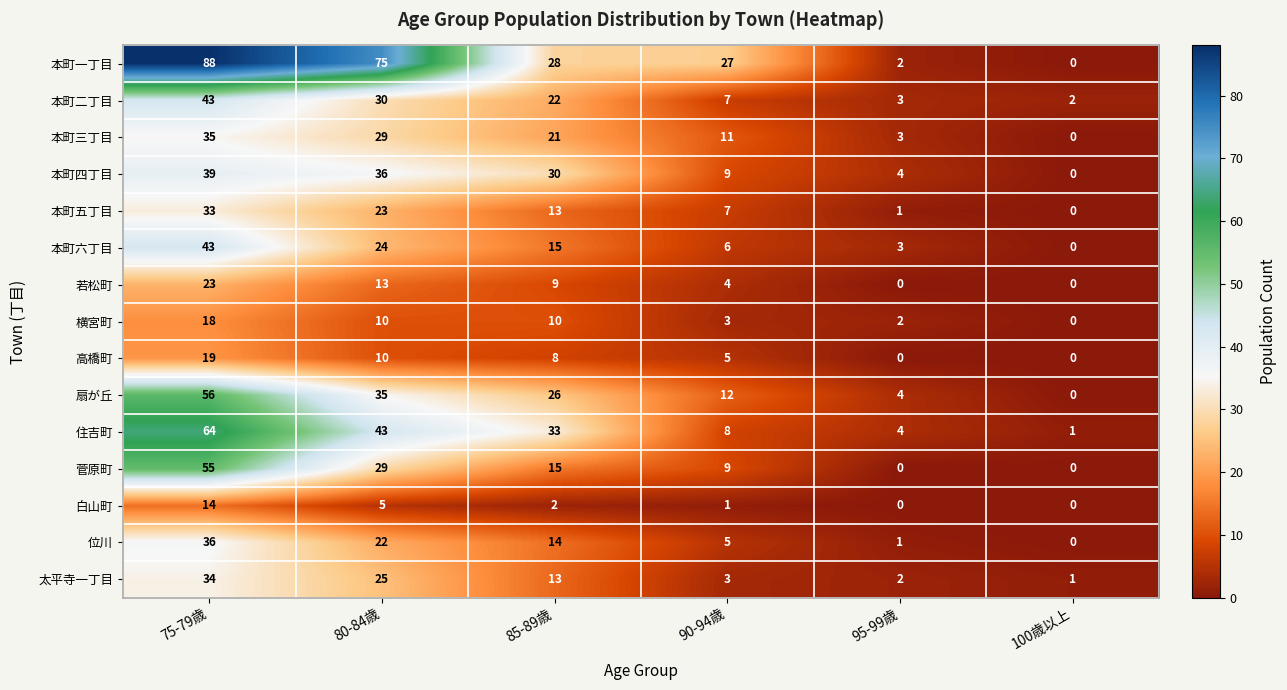

At how many categories does at least one series exceed 23?

4